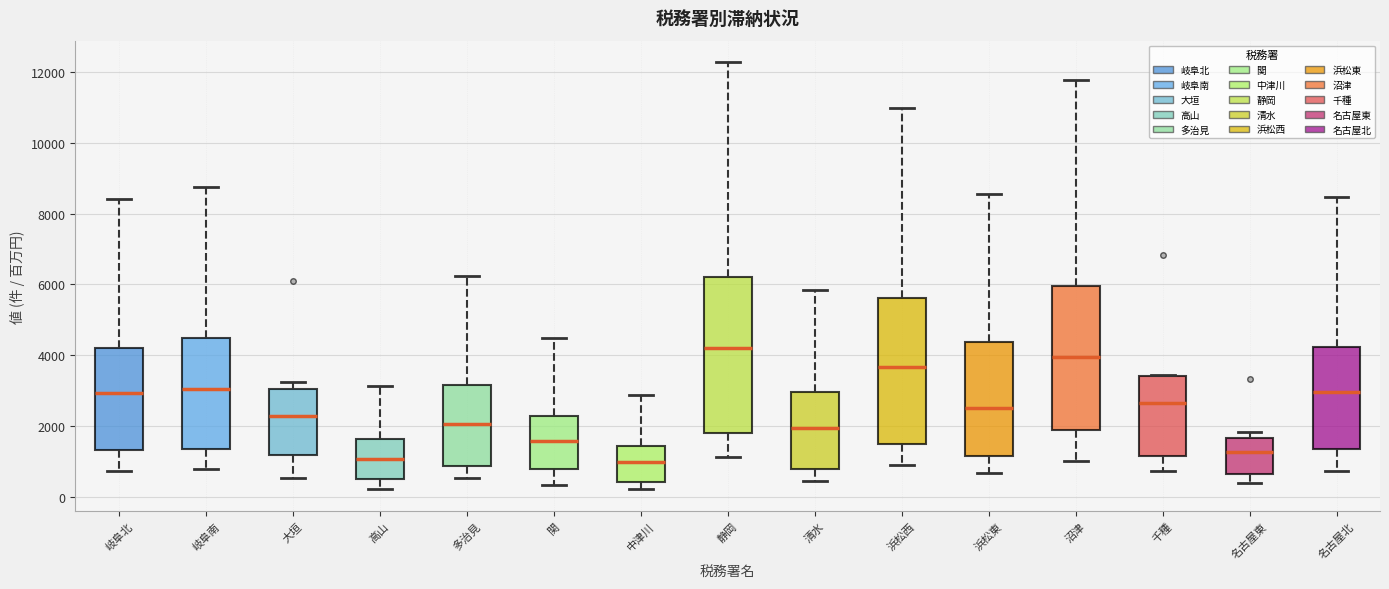

Reading left to right, transcribe this box plot: for each box, give where its median line is, the range the box spans, and where its two whiskers end, as read against the y-axis. The values are not printed on the chart, so give them approximately, as read against the axis.

岐阜北: median 3000, box 1400 to 4200, whiskers 800 to 8400
岐阜南: median 3000, box 1400 to 4400, whiskers 800 to 8800
大垣: median 2200, box 1200 to 3000, whiskers 600 to 3200
高山: median 1000, box 600 to 1600, whiskers 200 to 3200
多治見: median 2000, box 800 to 3200, whiskers 600 to 6200
関: median 1600, box 800 to 2200, whiskers 400 to 4400
中津川: median 1000, box 400 to 1400, whiskers 200 to 2800
静岡: median 4200, box 1800 to 6200, whiskers 1200 to 12200
清水: median 2000, box 800 to 3000, whiskers 400 to 5800
浜松西: median 3600, box 1400 to 5600, whiskers 1000 to 11000
浜松東: median 2400, box 1200 to 4400, whiskers 600 to 8600
沼津: median 4000, box 1800 to 6000, whiskers 1000 to 11800
千種: median 2600, box 1200 to 3400, whiskers 800 to 3400
名古屋東: median 1200, box 600 to 1600, whiskers 400 to 1800
名古屋北: median 3000, box 1400 to 4200, whiskers 800 to 8400